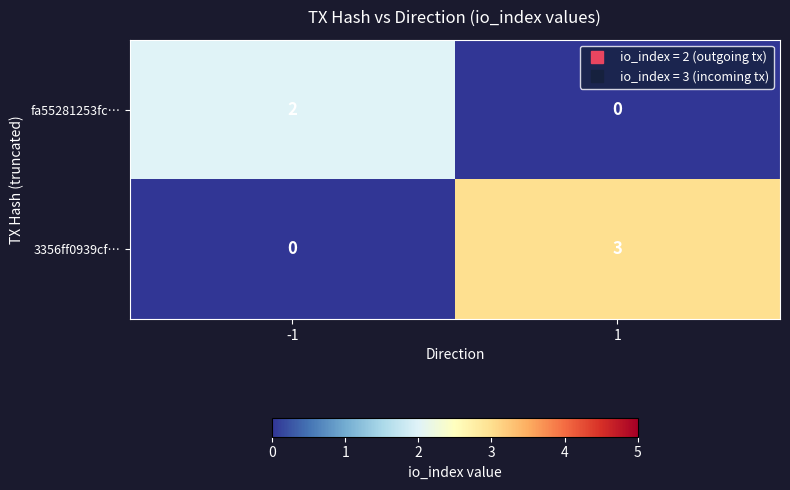

Reading left to right, extract all data points from this chart.

fa55281253fc…: 2	0
3356ff0939cf…: 0	3